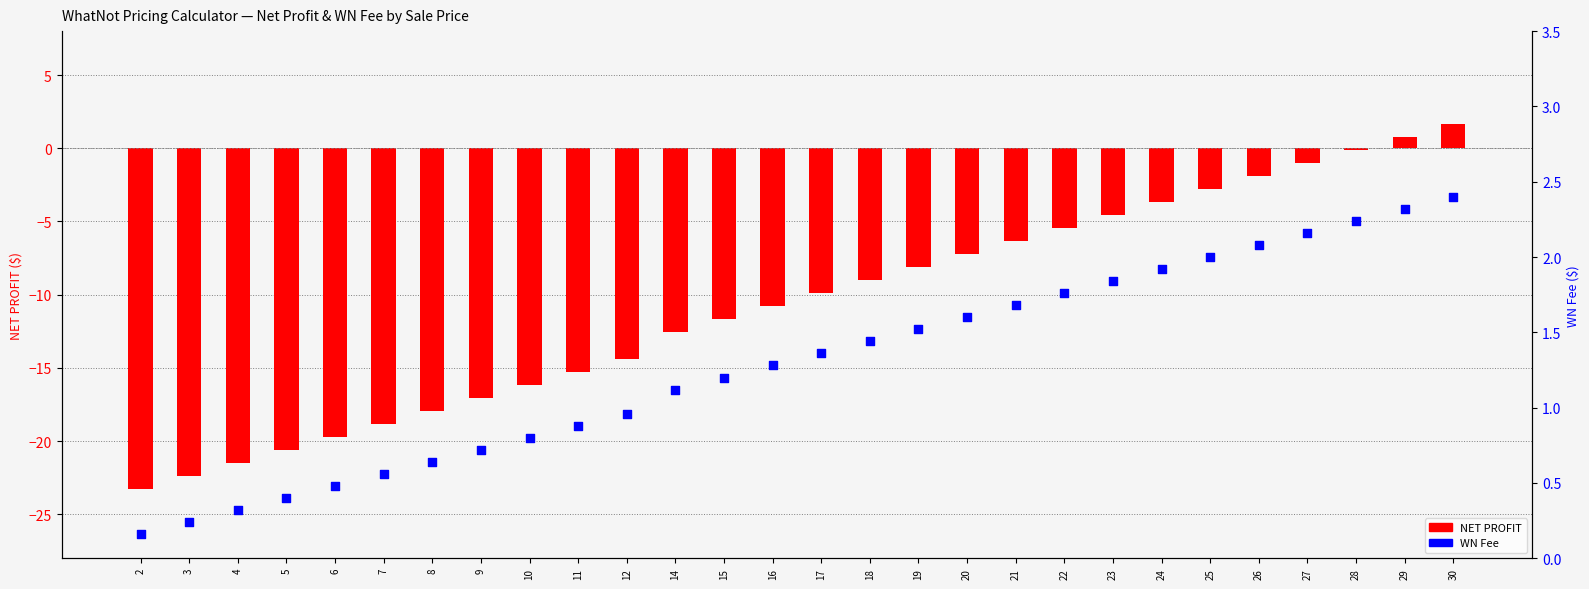

Which series has the largest Y range (max minus min)?

NET PROFIT